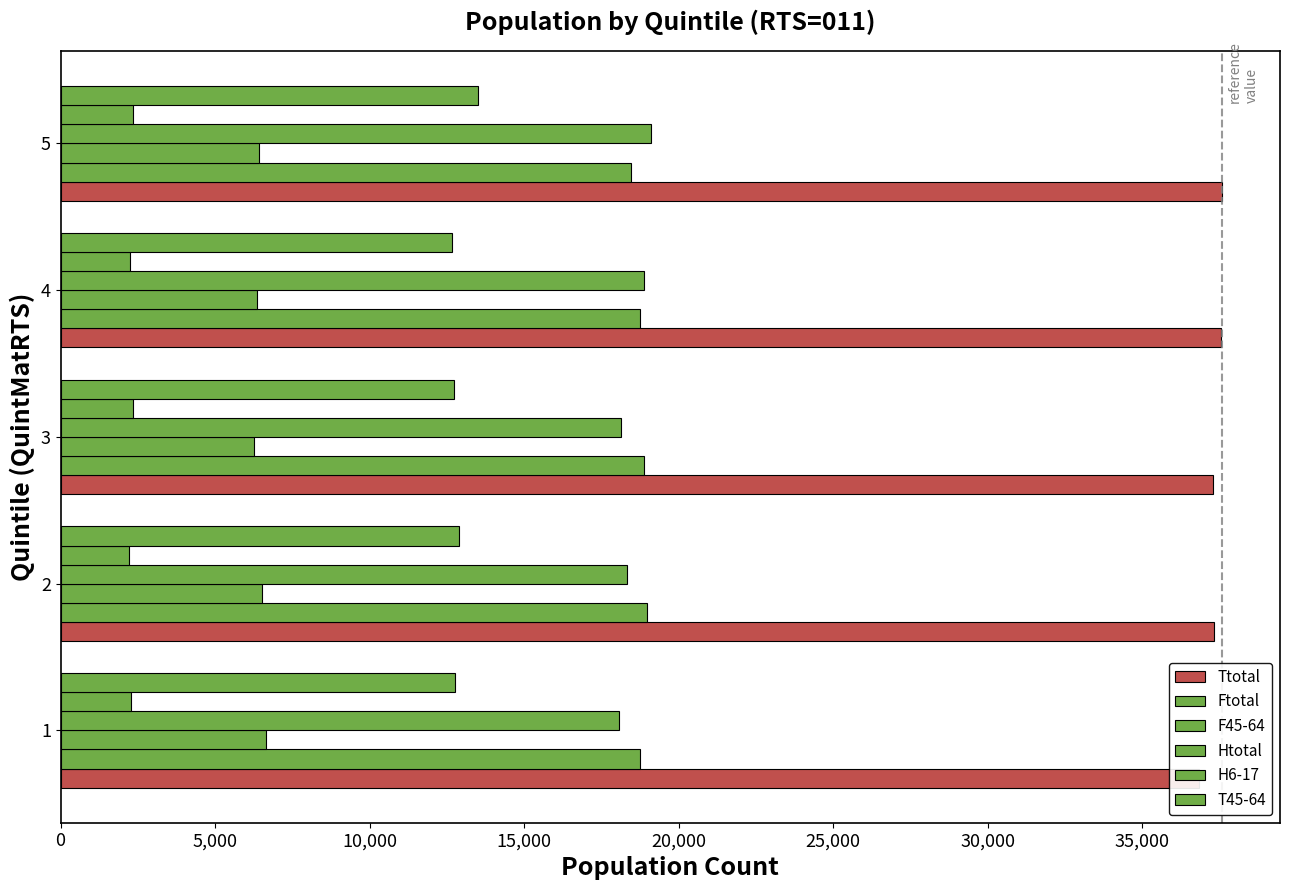

What is the difference between the highest and lowest values at 3?

34935